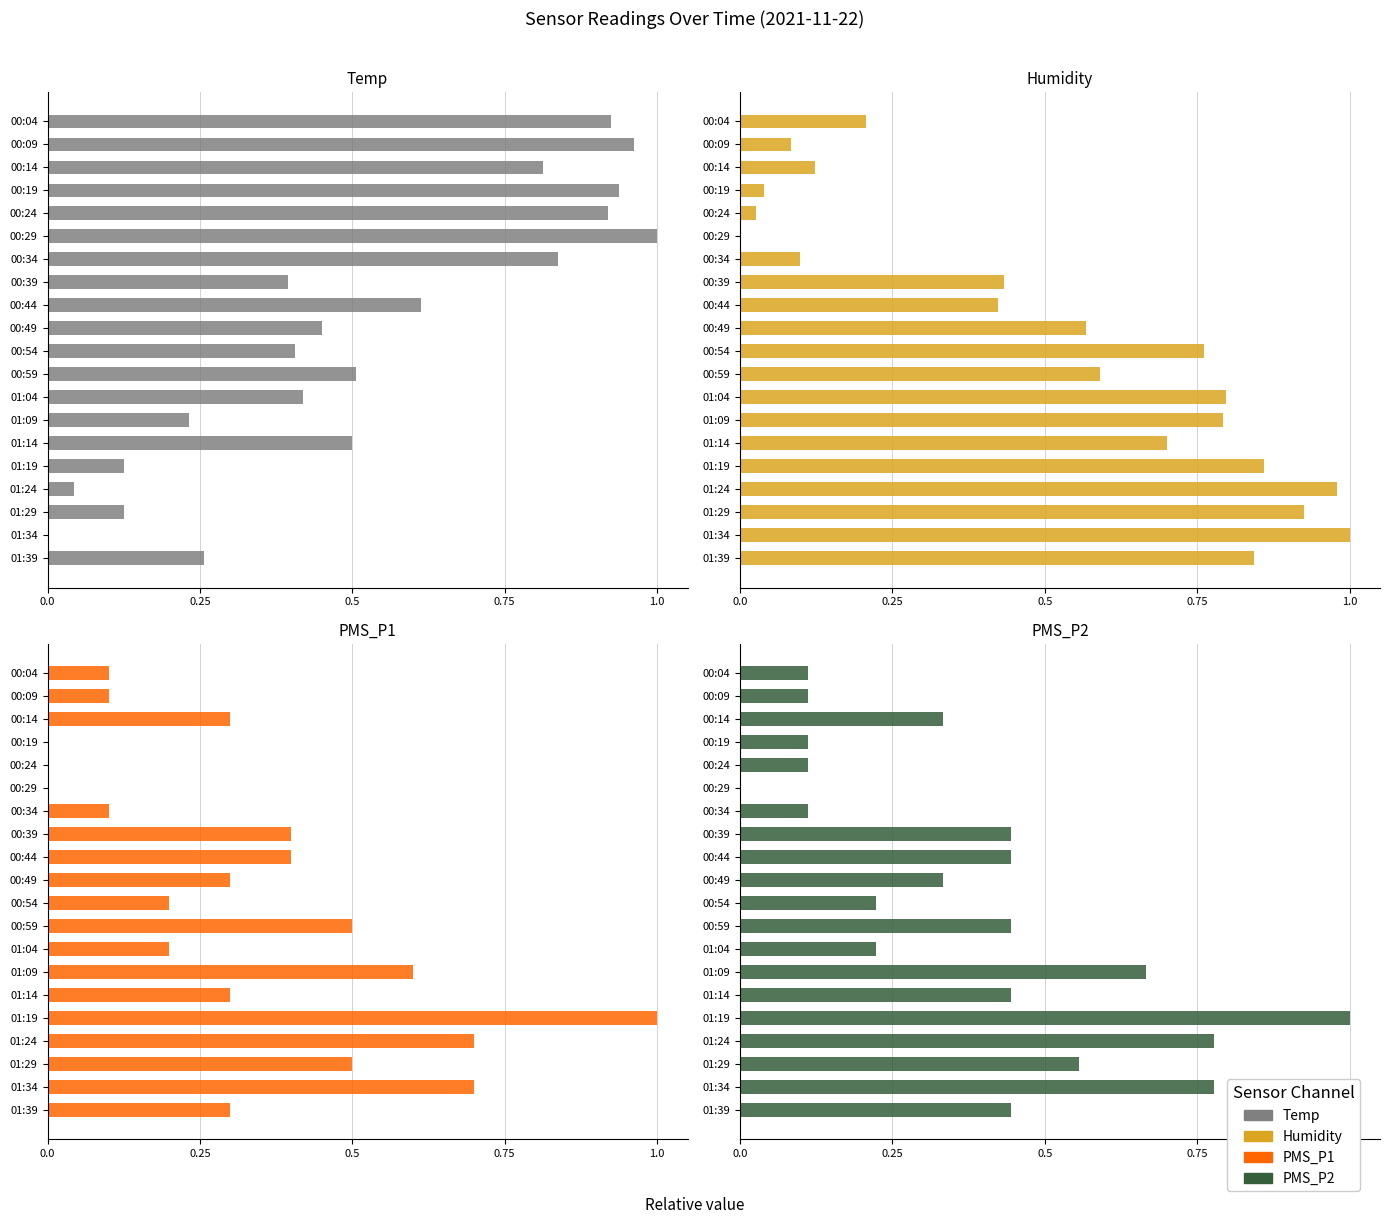

Which series has the largest total across all categories?

Temp